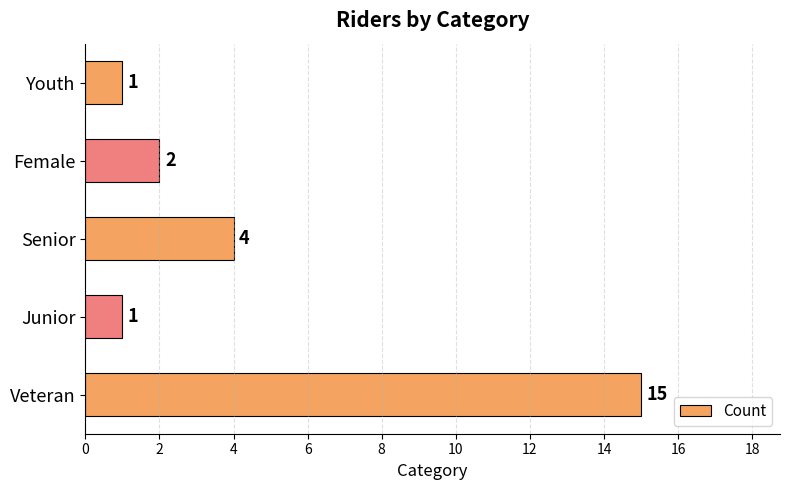

Reading bottom to top, list all the values displayed in this chart.

Veteran=15	Junior=1	Senior=4	Female=2	Youth=1